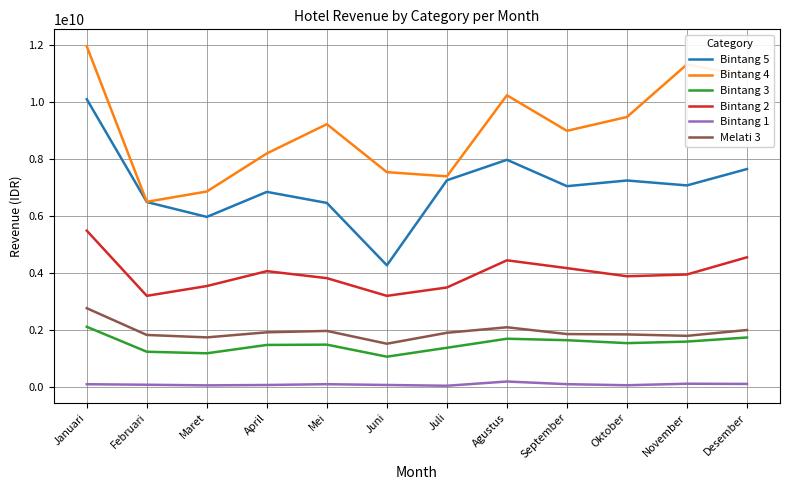

Is it true that Bintang 4 equals 17144021110 at Januari?

False